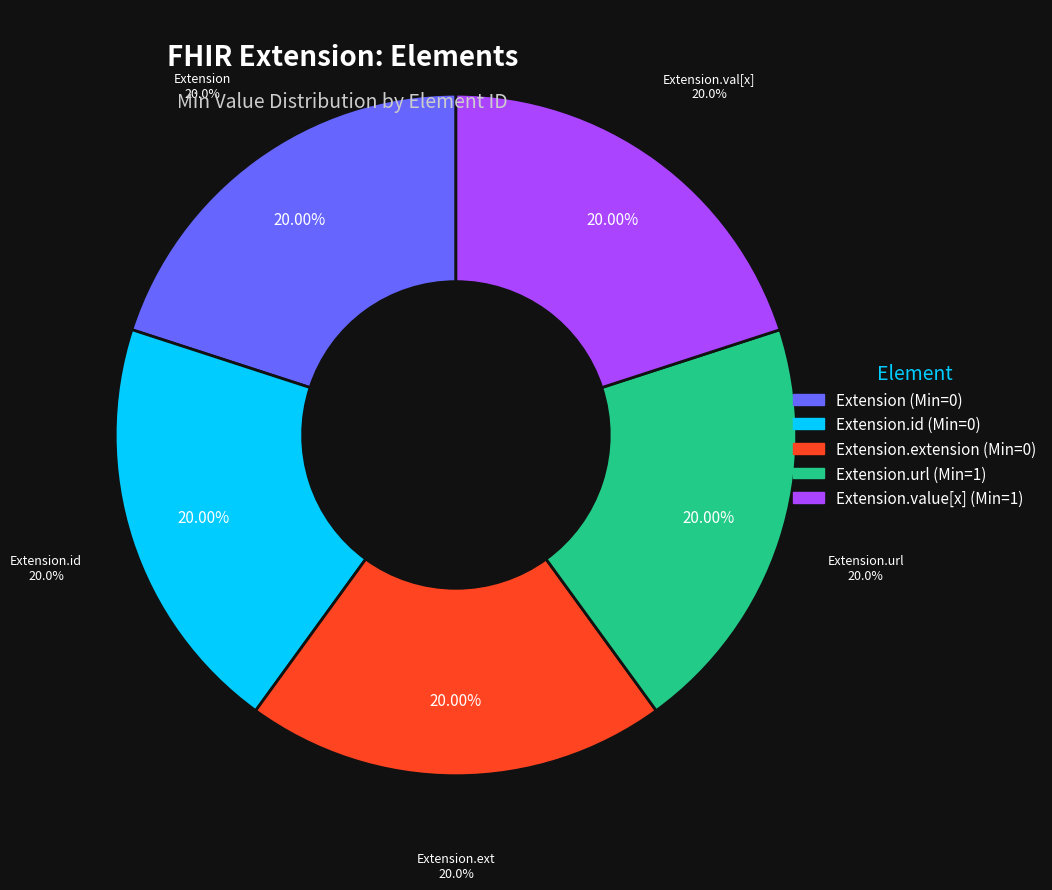

Which slice is the largest?

Extension.url